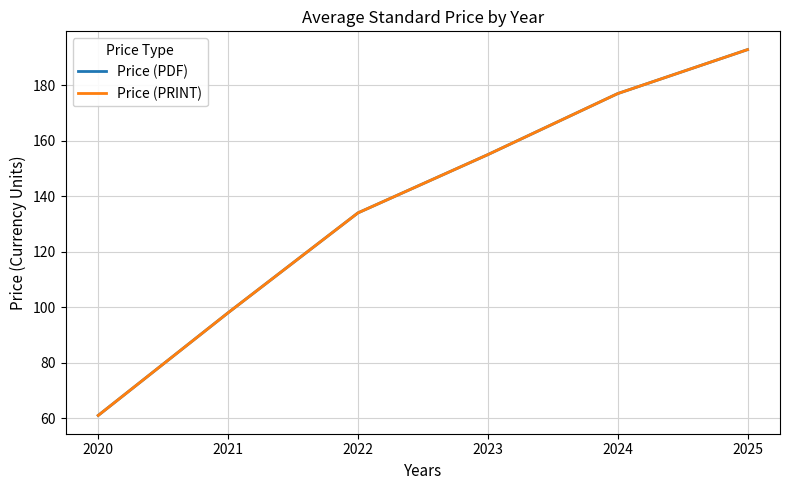

Reading right to left, extract all data points from this chart.

Price (PDF): 2025=192.8	2024=177.0	2023=155.0	2022=134.0	2021=98.0	2020=61.0
Price (PRINT): 2025=192.8	2024=177.0	2023=155.0	2022=134.0	2021=98.0	2020=61.0